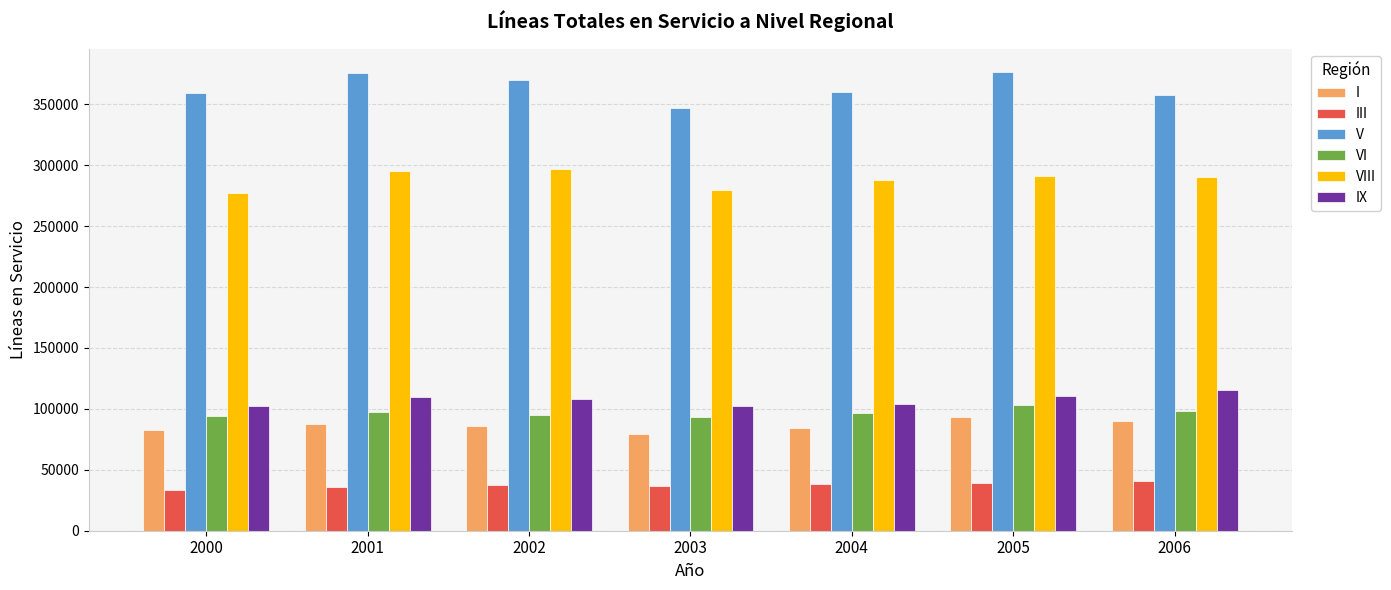

At 2003, list the series in order from smallest to largest.

III, I, VI, IX, VIII, V